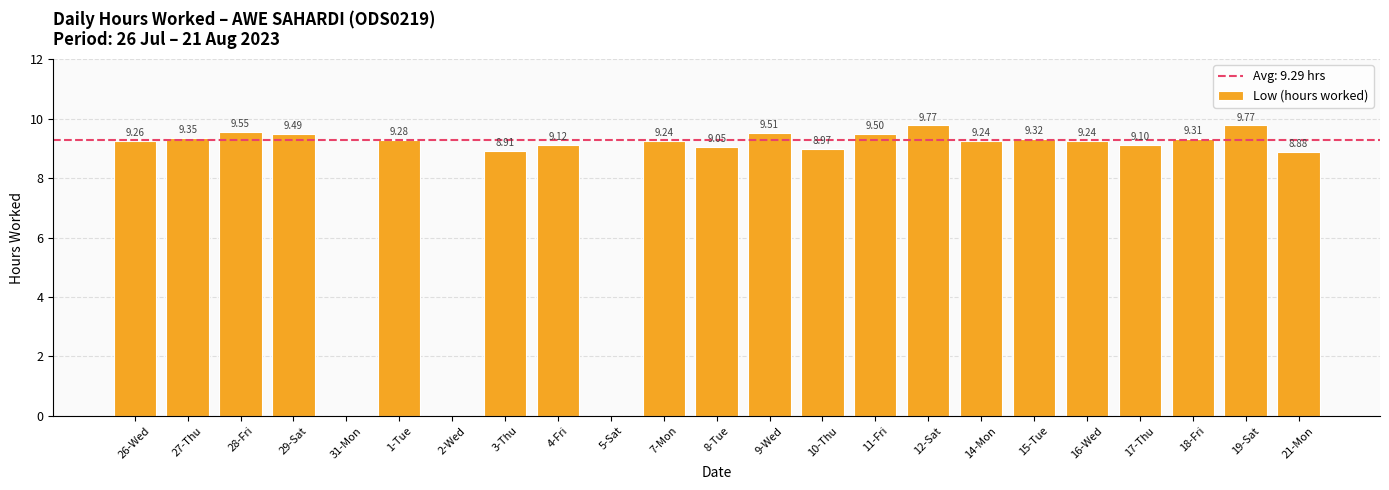

What is the sum of all values?

185.9